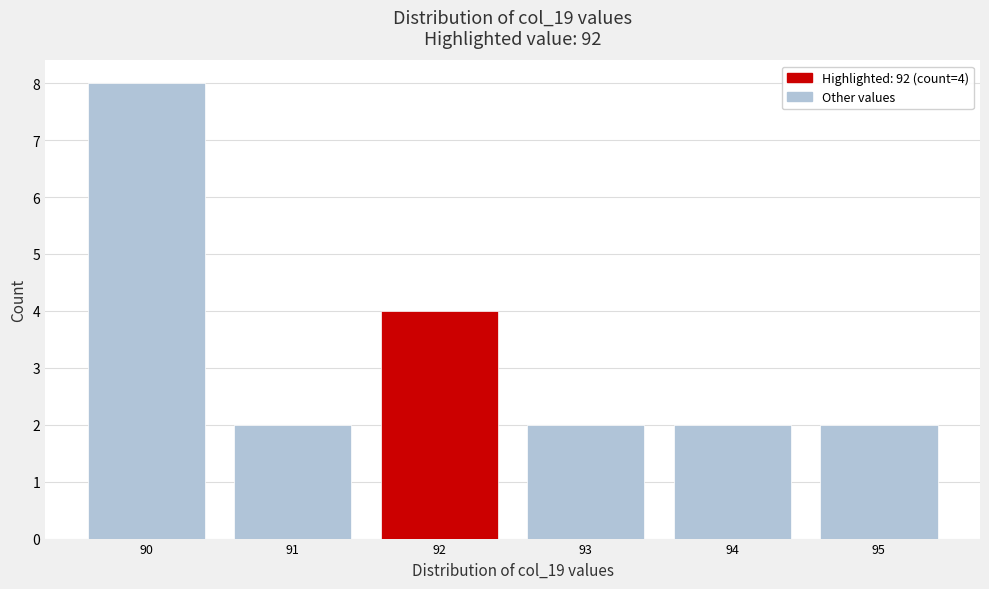

Which range on the x-axis has the tallest bar?

89.5 to 90.5